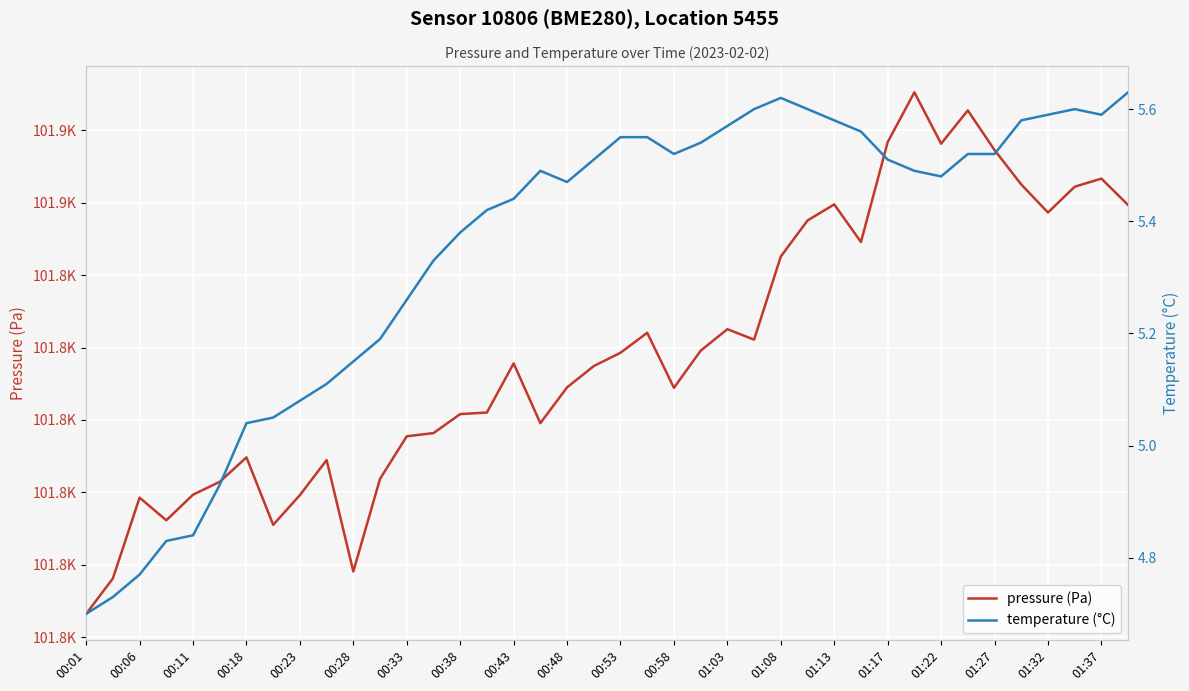

What is the average value of the temperature (°C) series?

5.3